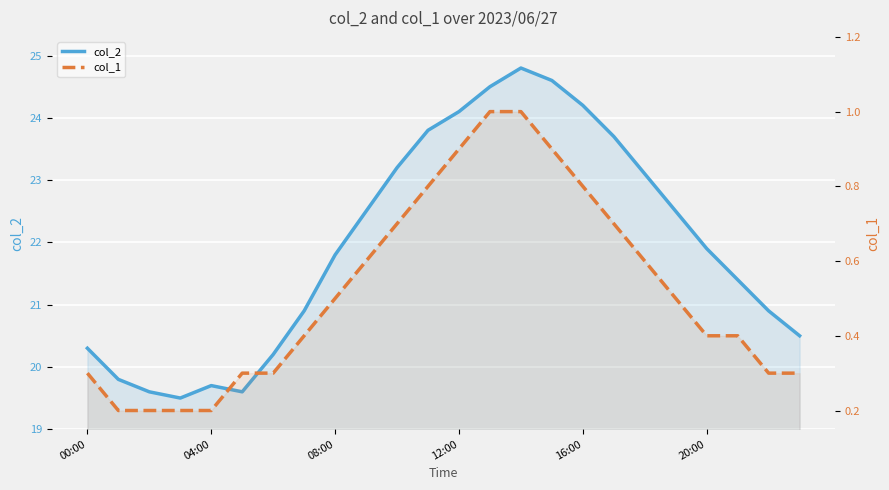

Rank the series by their maximum value, from highest to lowest.

col_2, col_1